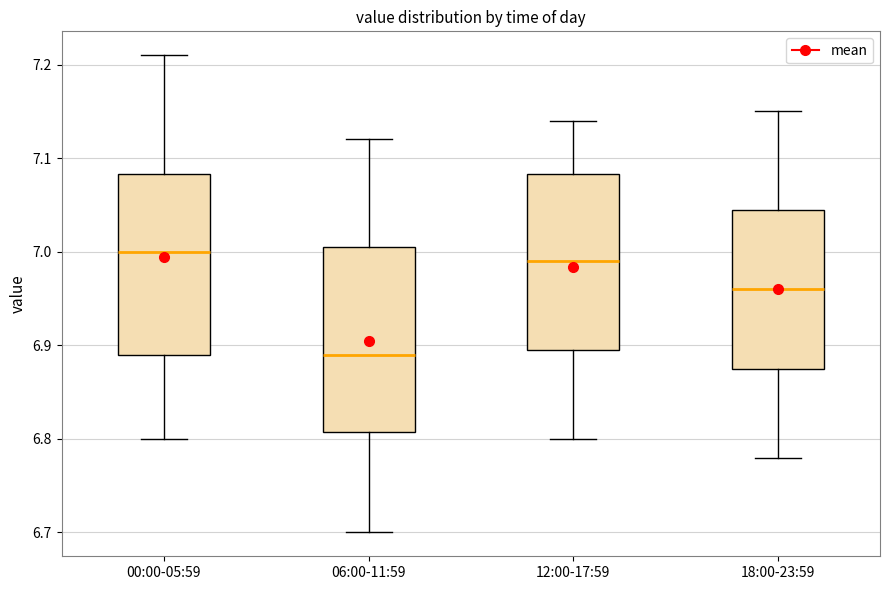

Reading left to right, transcribe this box plot: for each box, give where its median line is, the range the box spans, and where its two whiskers end, as read against the y-axis. The values are not printed on the chart, so give them approximately, as read against the axis.

00:00-05:59: median 7.00, box 6.89 to 7.08, whiskers 6.80 to 7.21
06:00-11:59: median 6.89, box 6.81 to 7.01, whiskers 6.70 to 7.12
12:00-17:59: median 6.99, box 6.90 to 7.08, whiskers 6.80 to 7.14
18:00-23:59: median 6.96, box 6.88 to 7.05, whiskers 6.78 to 7.15